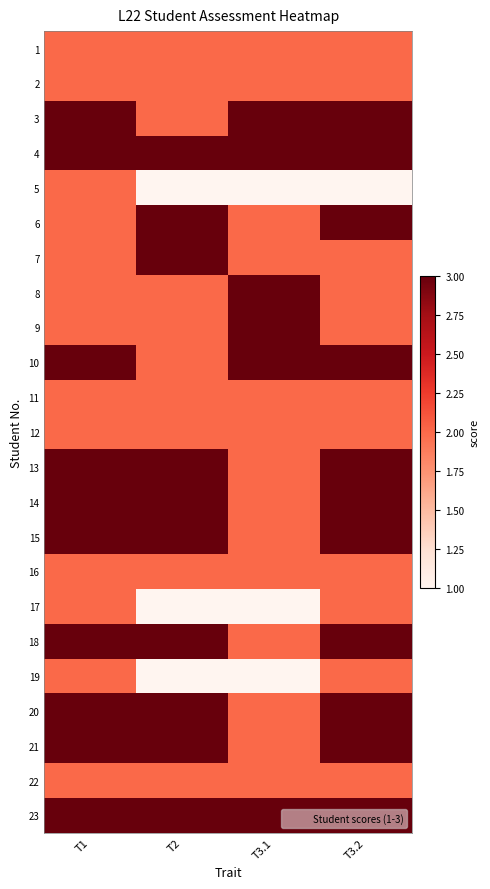

List the series in order of their peak value, lowest first.

1, 2, 5, 11, 12, 16, 17, 19, 22, 3, 4, 6, 7, 8, 9, 10, 13, 14, 15, 18, 20, 21, 23